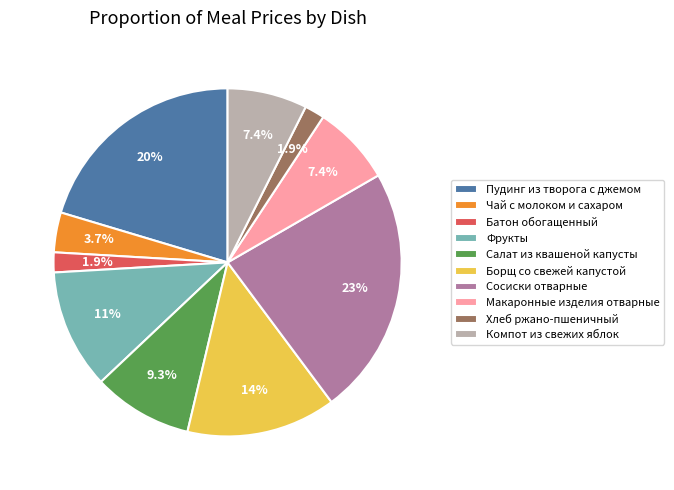

The Пудинг из творога с джемом slice represents 20% of the pie. True or false?

True